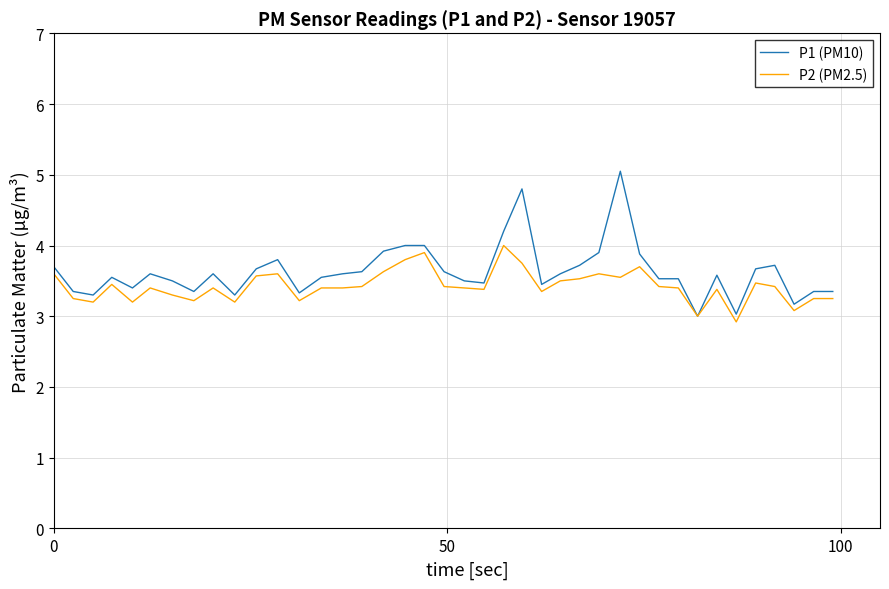

Rank the series by their maximum value, from highest to lowest.

P1 (PM10), P2 (PM2.5)